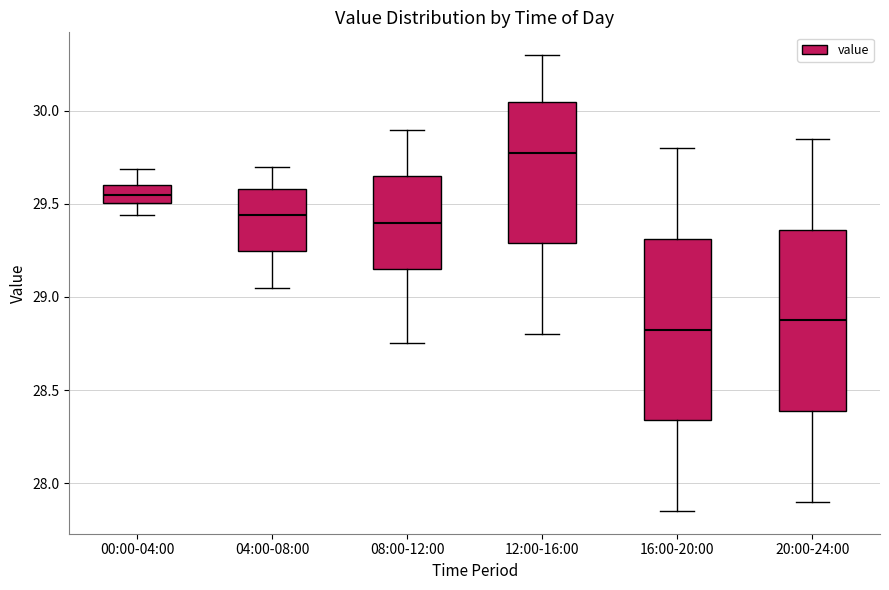

Where does the upper whisker of the box for 16:00-20:00 end on the y-axis? The values are not printed on the chart, so give them approximately, as read against the axis.

29.80